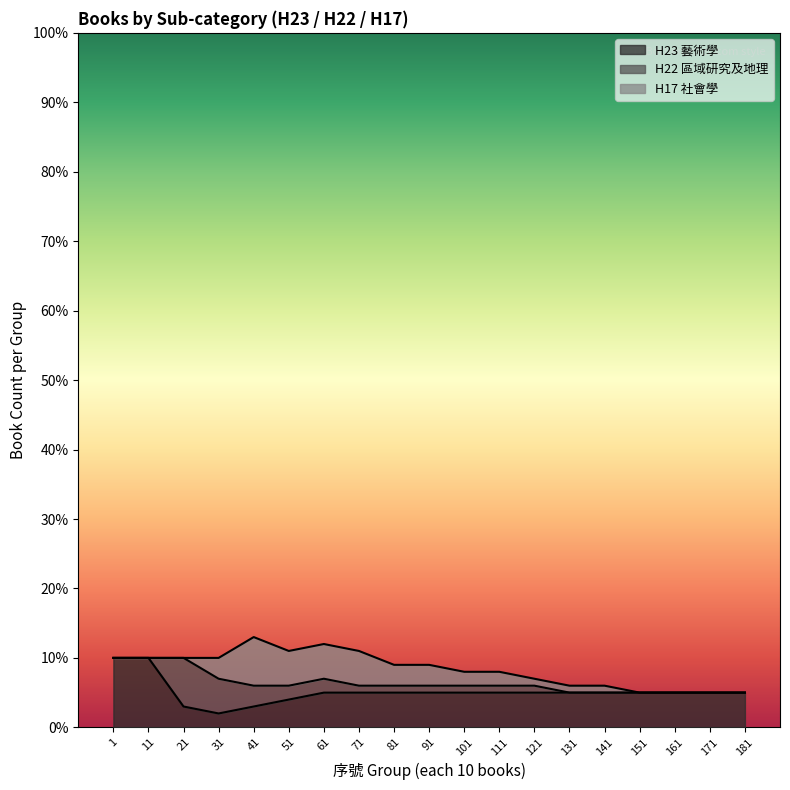

What is the highest value of the H23 藝術學 series?

10